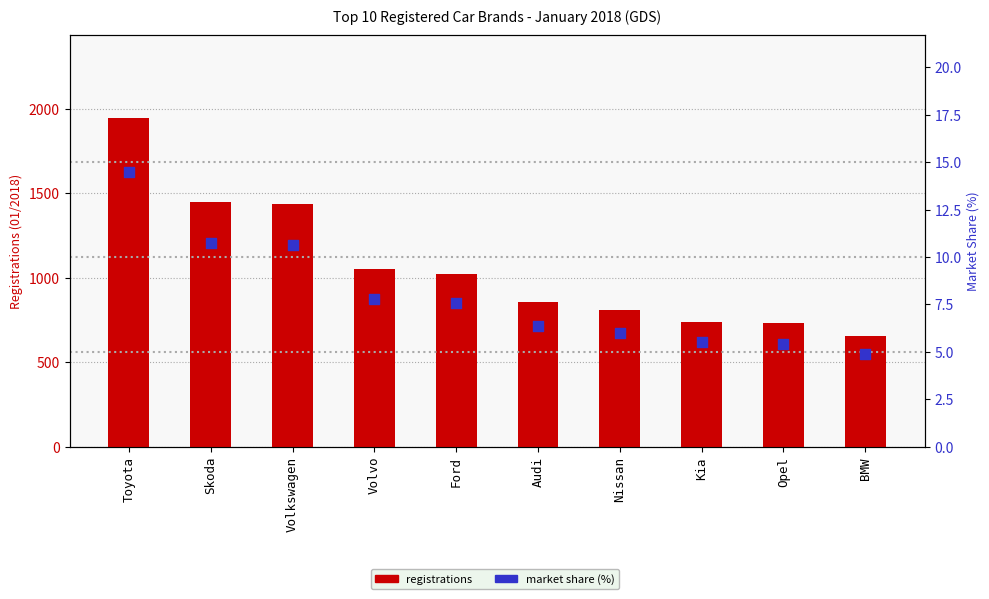

Which series reaches the minimum Y coordinate?

market share (%)